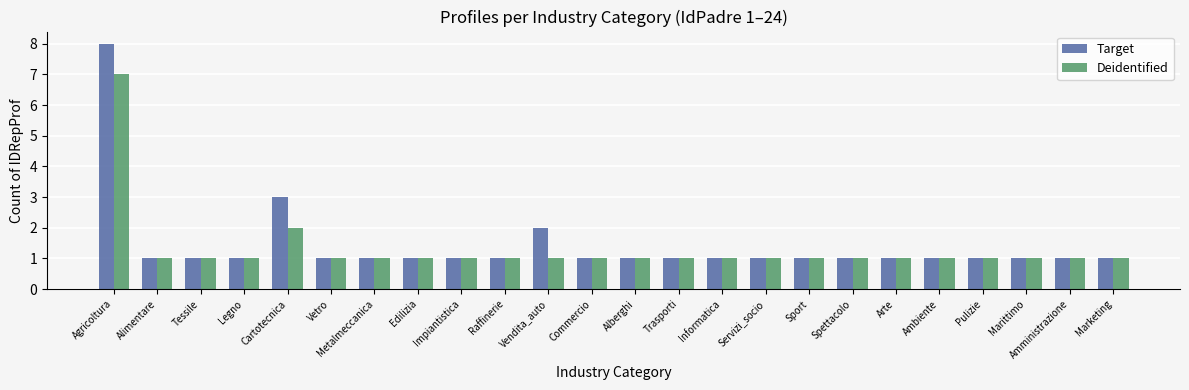

Rank the series at Agricoltura from lowest to highest value.

Deidentified, Target